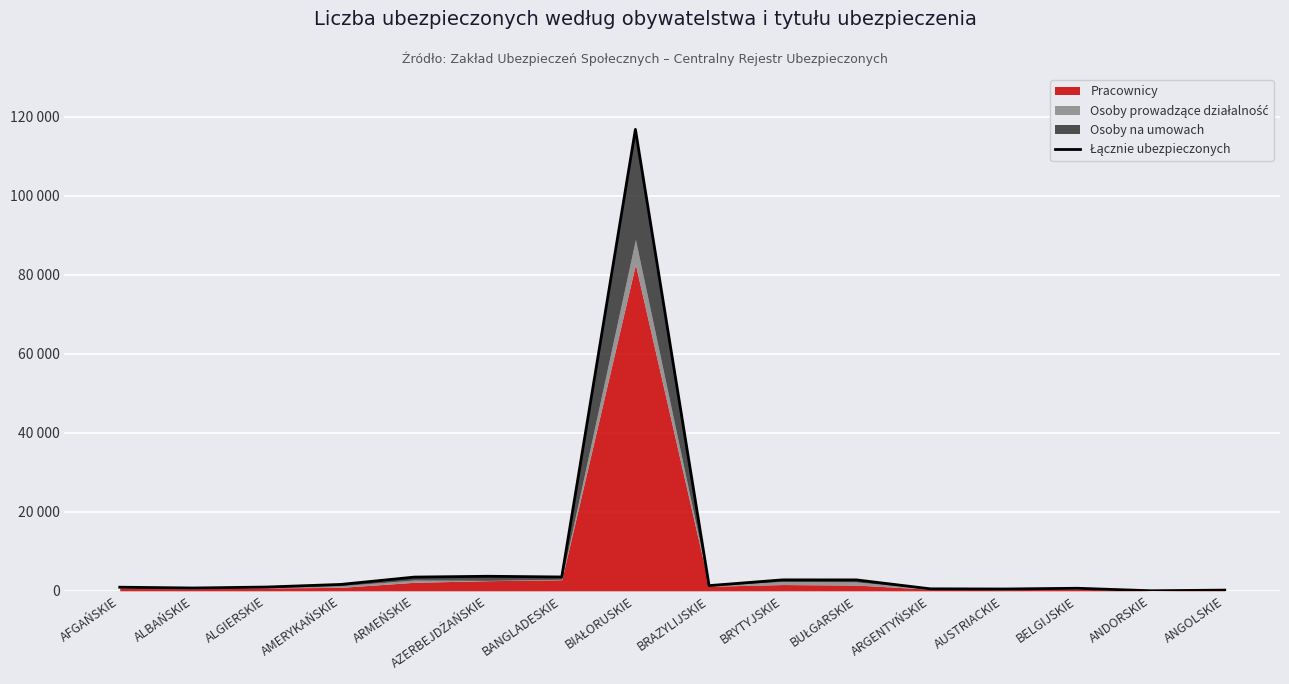

Reading right to left, transcribe all the data shown in this chart.

175	12	642	452	502	2763	2770	1314	116793	3501	3679	3473	1613	955	709	912